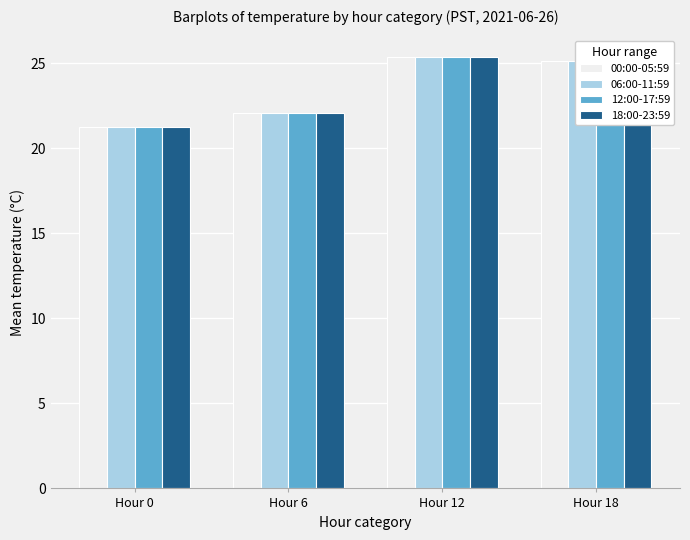

At which label is 06:00-11:59 closest to 23?

Hour 6